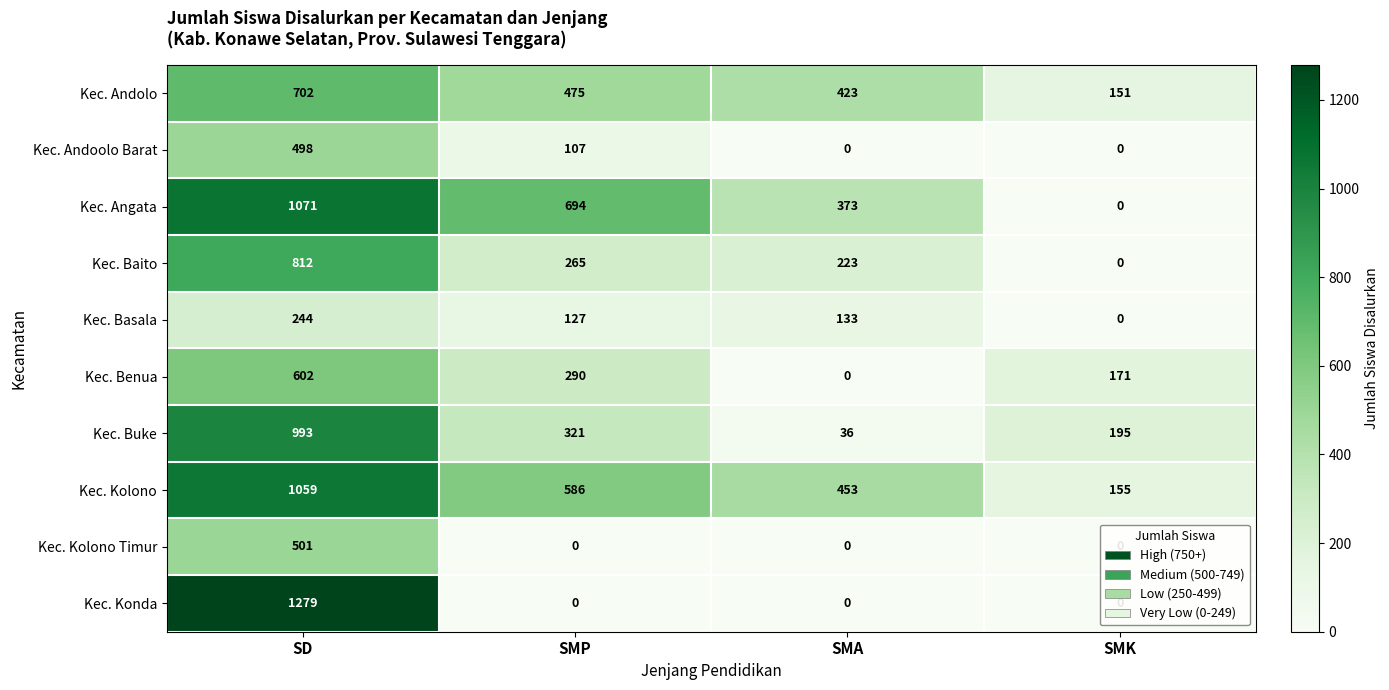

At which label does Kec. Andoolo Barat first exceed 107?

SD